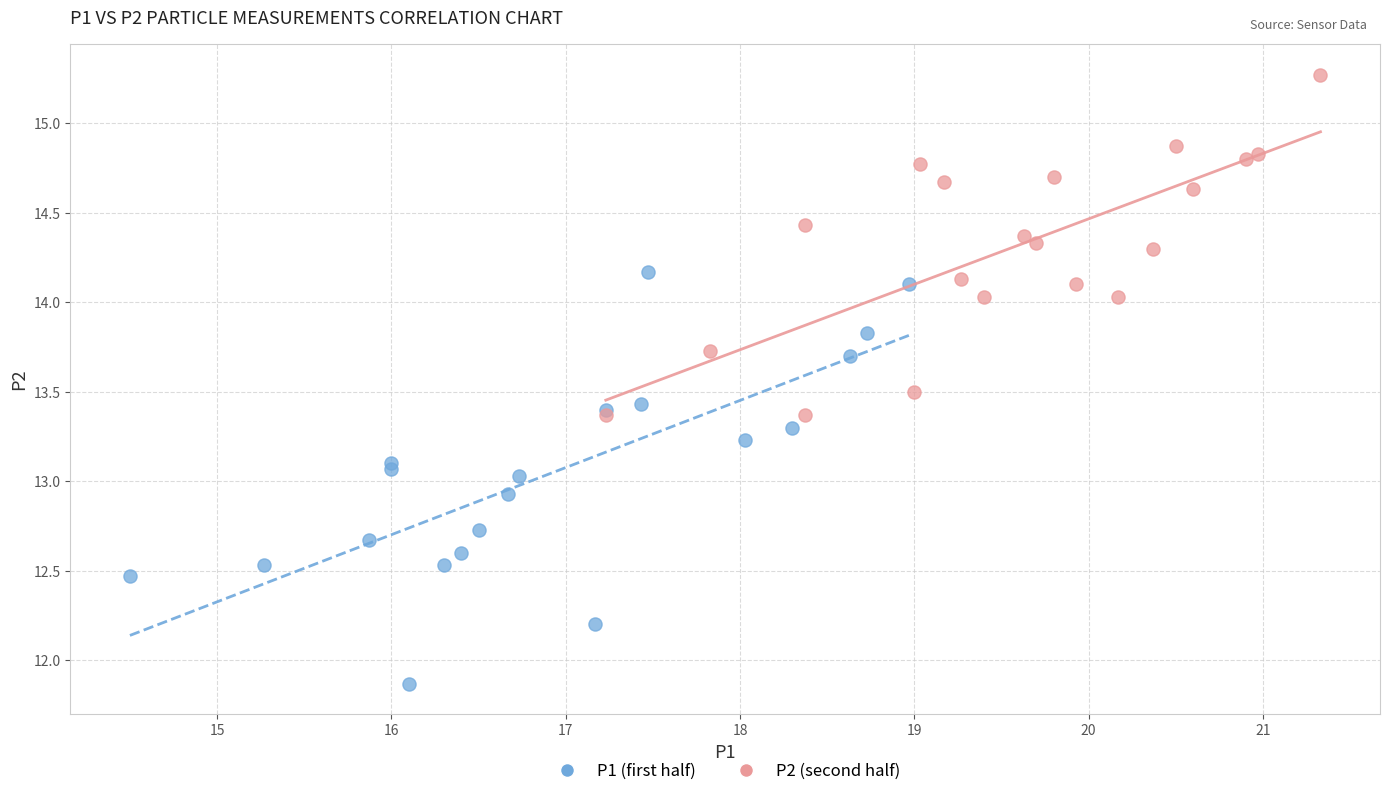

Which series has the largest Y range (max minus min)?

P1 (first half)